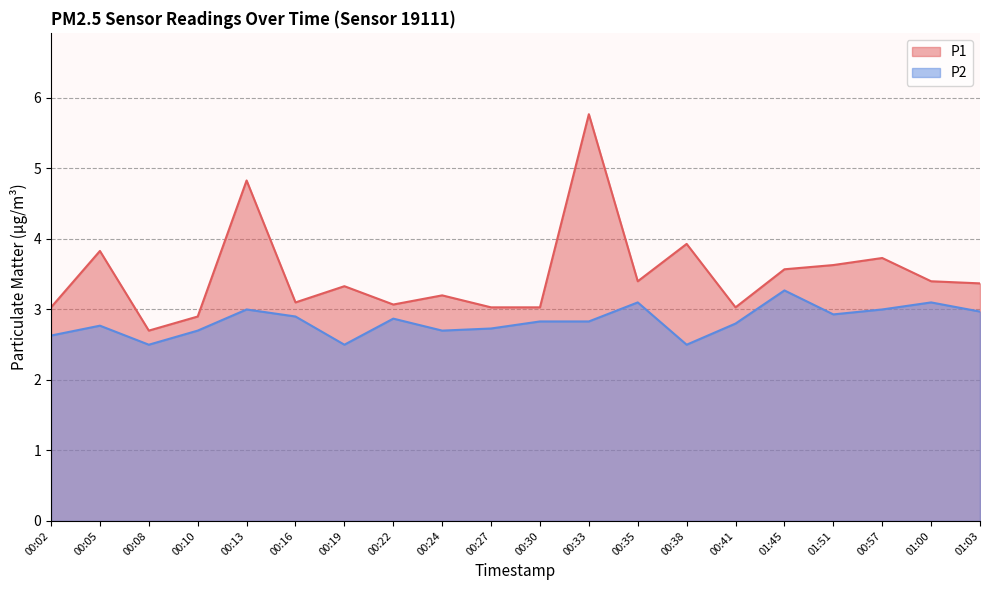

At which category does P1 reach its first local peak?

00:05